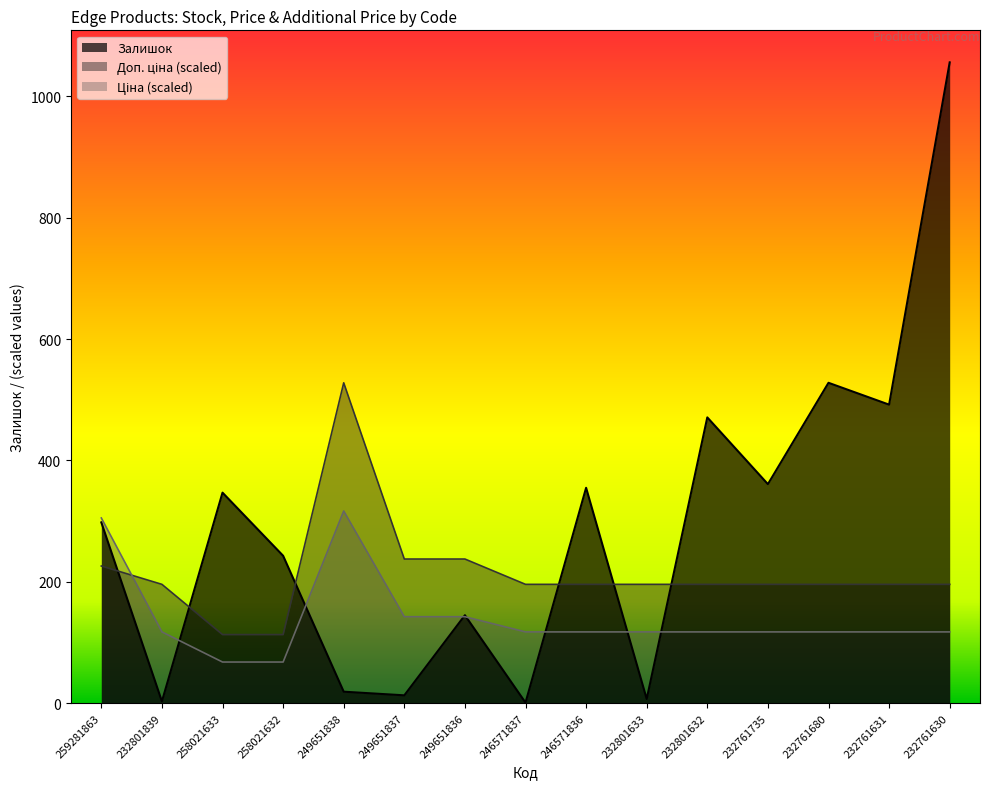

What is the minimum value for Ціна?

67.9